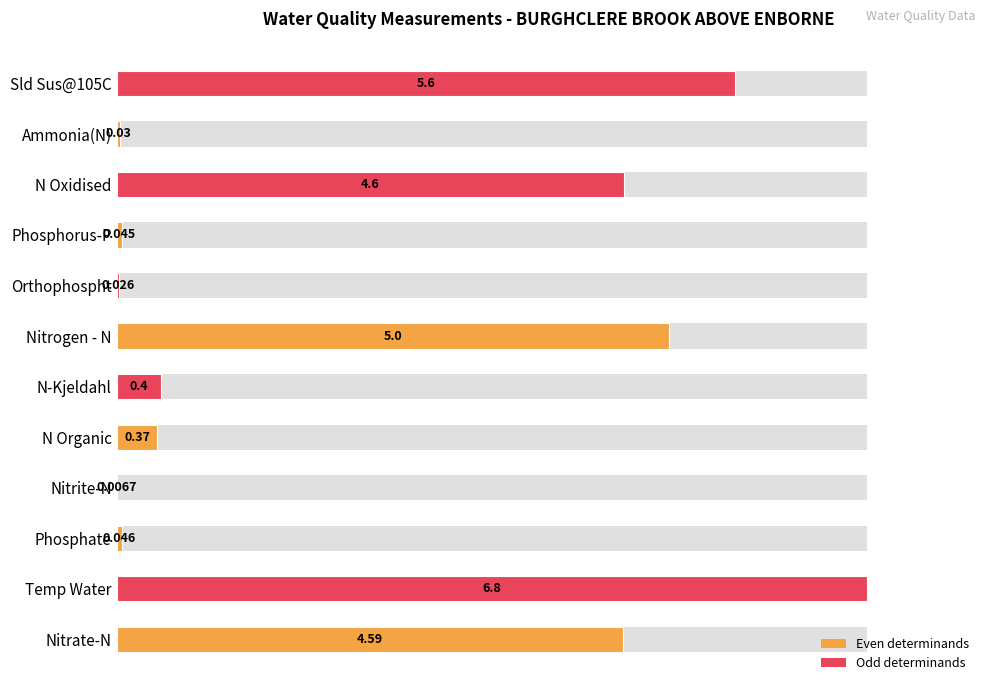

True or false: the data shows 0.1 at Orthophospht.

False